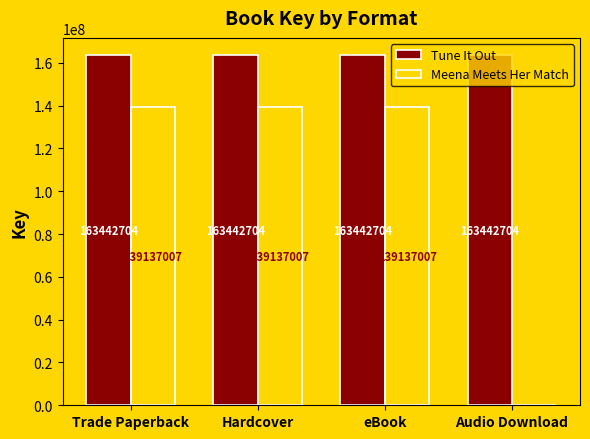

How many groups of bars are there?

4